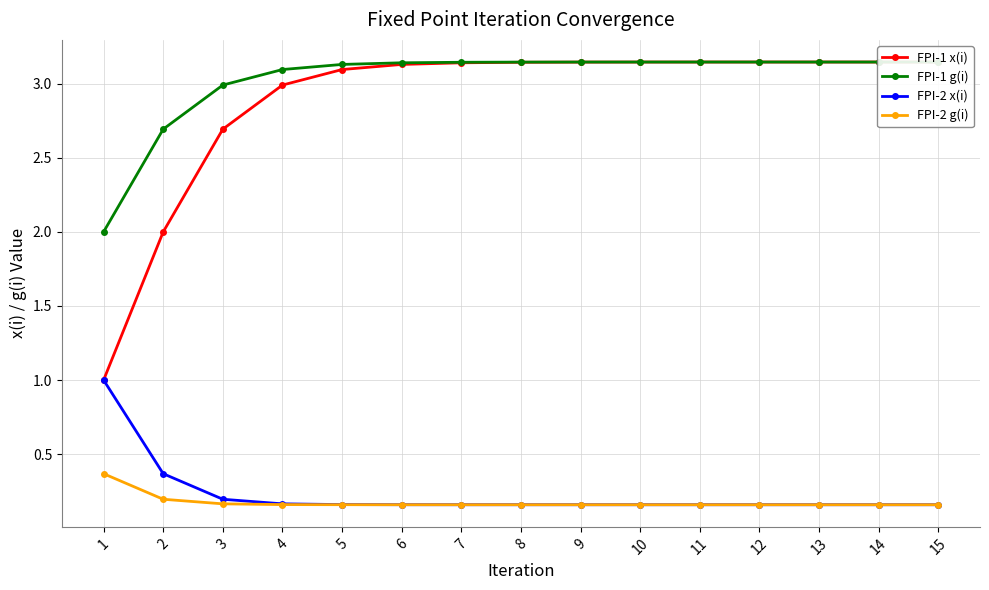

Where is FPI-2 g(i) nearest to the value 0?

15